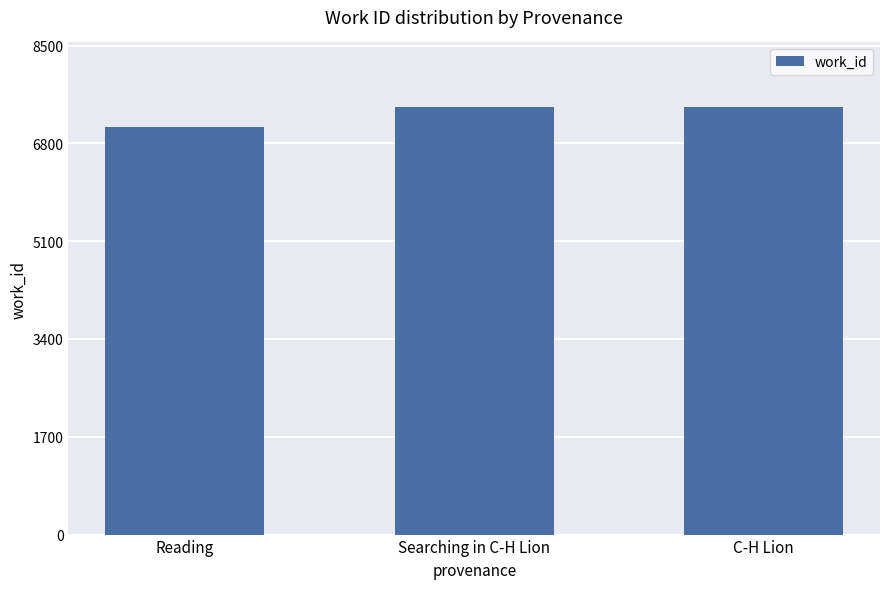

What is the change in value from Reading to C-H Lion?

+359